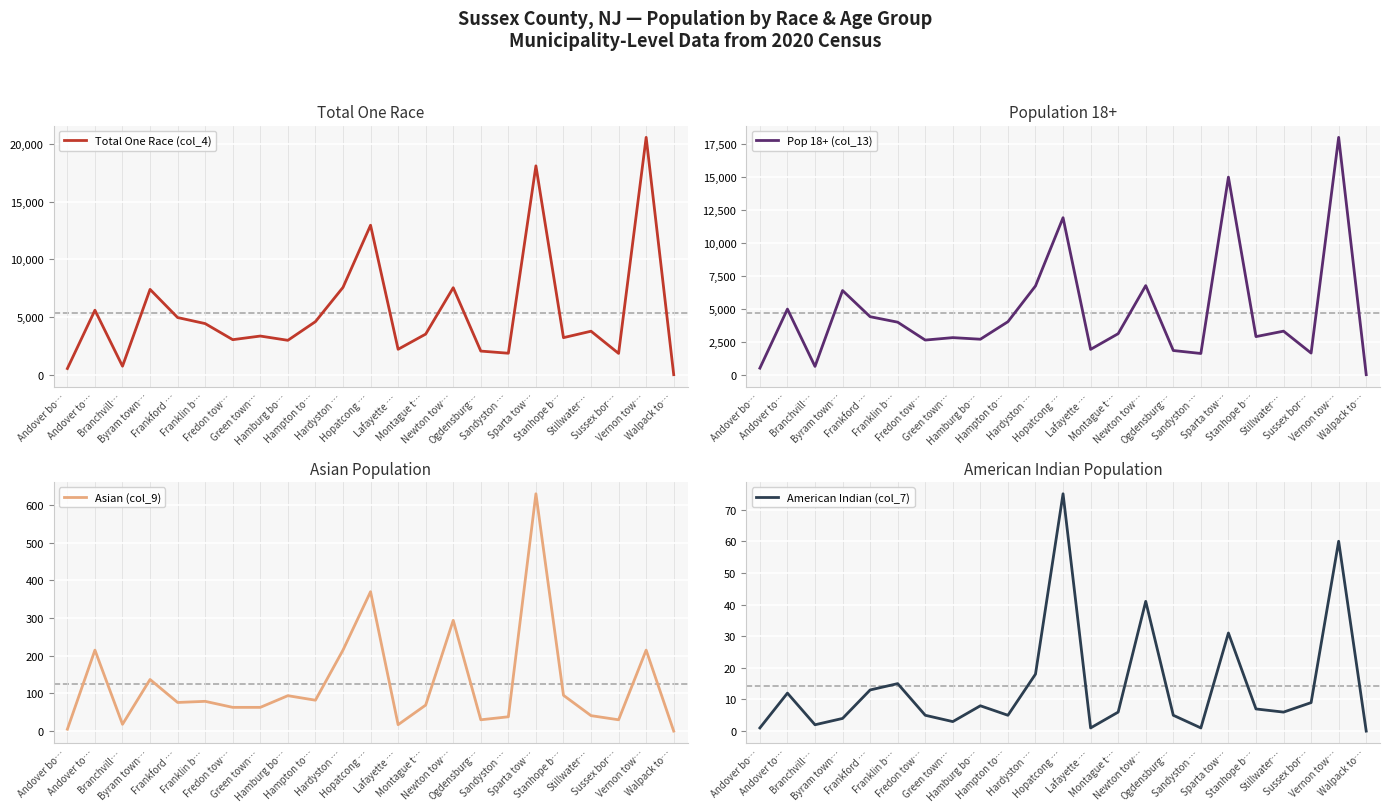

How many data points in Asian (col_9) are less than 76?

11